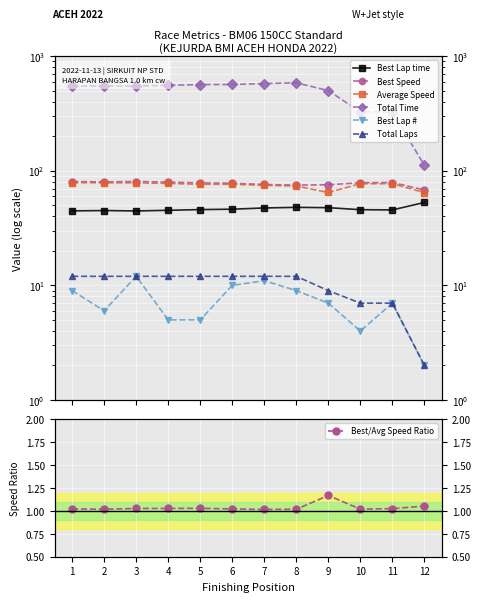

The value of Best Lap at 9 is 10.7. True or false?

False